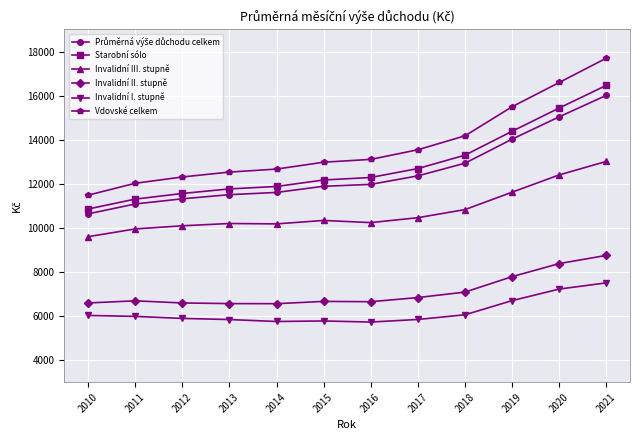

What is the total value across all series at 2015?

59817